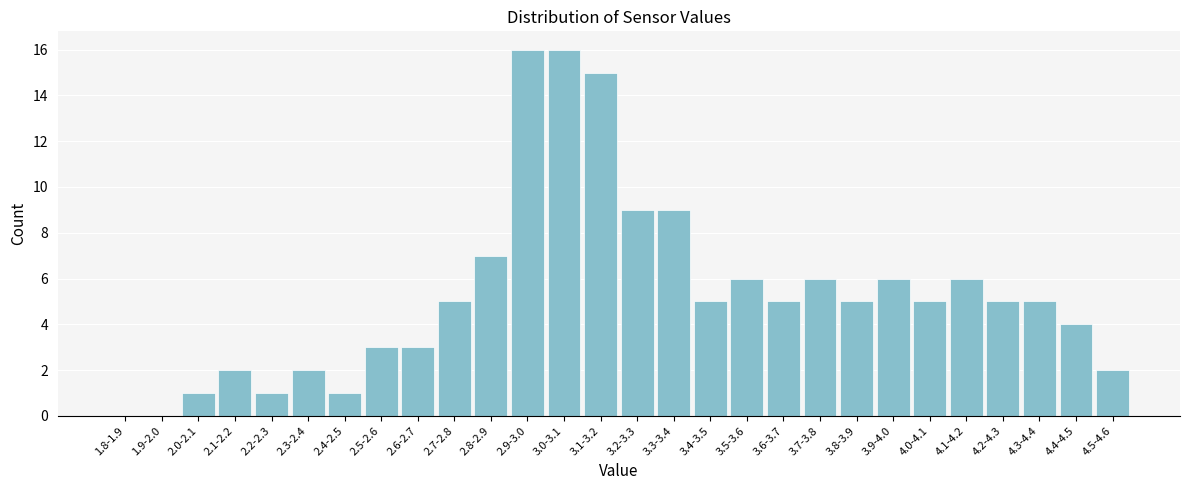

Reading right to left, extract all data points from this chart.

4.5-4.6=2	4.4-4.5=4	4.3-4.4=5	4.2-4.3=5	4.1-4.2=6	4.0-4.1=5	3.9-4.0=6	3.8-3.9=5	3.7-3.8=6	3.6-3.7=5	3.5-3.6=6	3.4-3.5=5	3.3-3.4=9	3.2-3.3=9	3.1-3.2=15	3.0-3.1=16	2.9-3.0=16	2.8-2.9=7	2.7-2.8=5	2.6-2.7=3	2.5-2.6=3	2.4-2.5=1	2.3-2.4=2	2.2-2.3=1	2.1-2.2=2	2.0-2.1=1	1.9-2.0=0	1.8-1.9=0